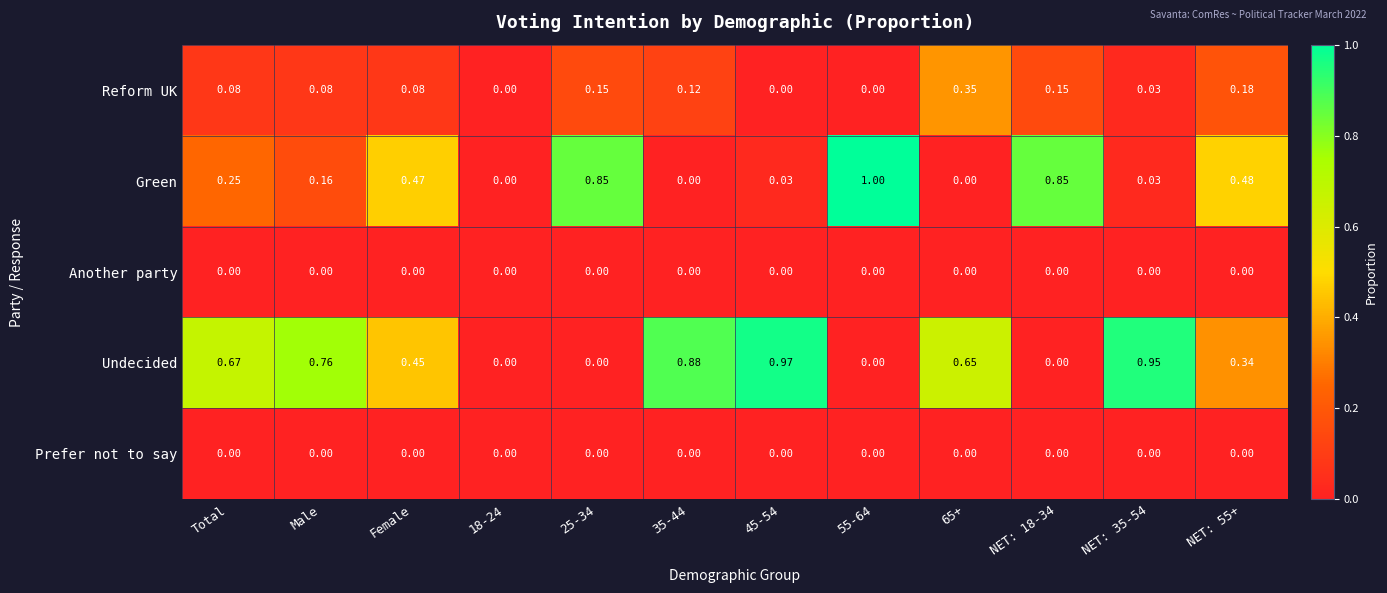

Which series has the largest total across all categories?

Undecided